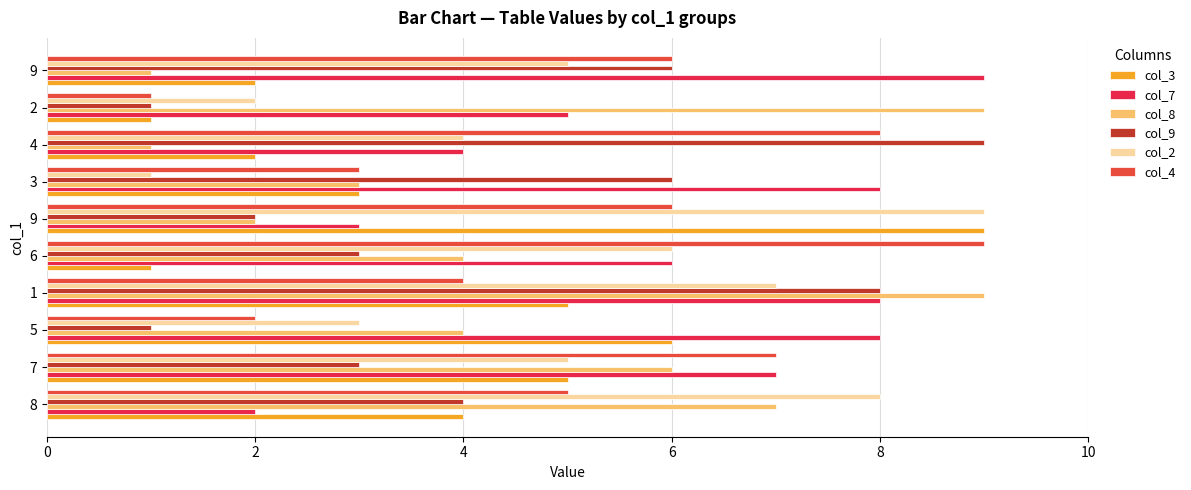

How many data points in col_3 are less than 4?

5